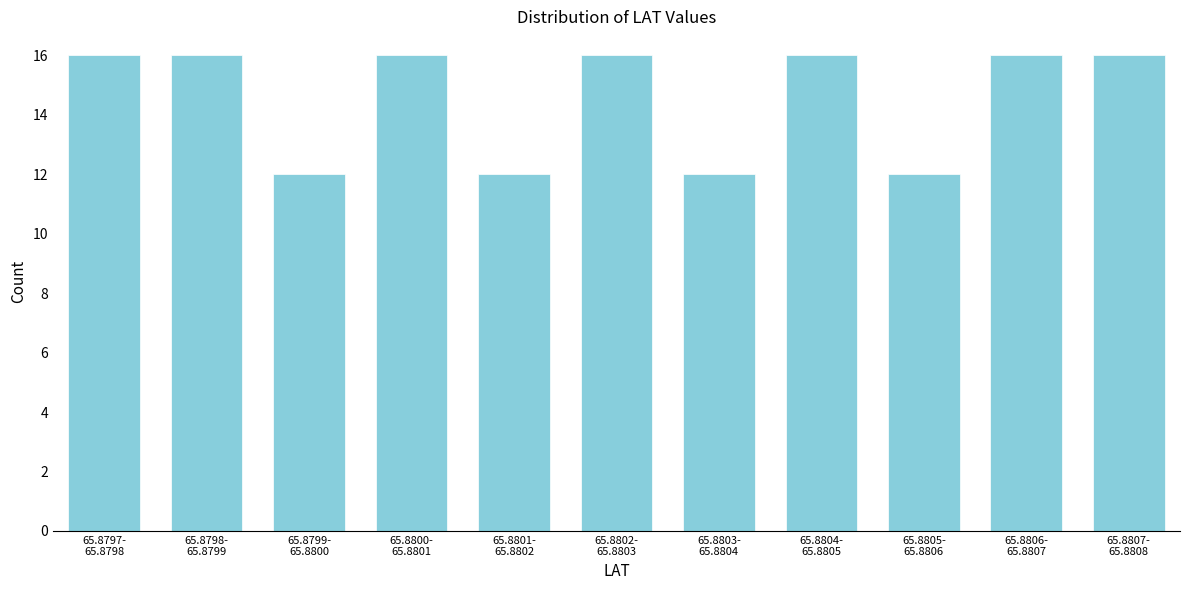

Reading left to right, list all the values displayed in this chart.

16	16	12	16	12	16	12	16	12	16	16